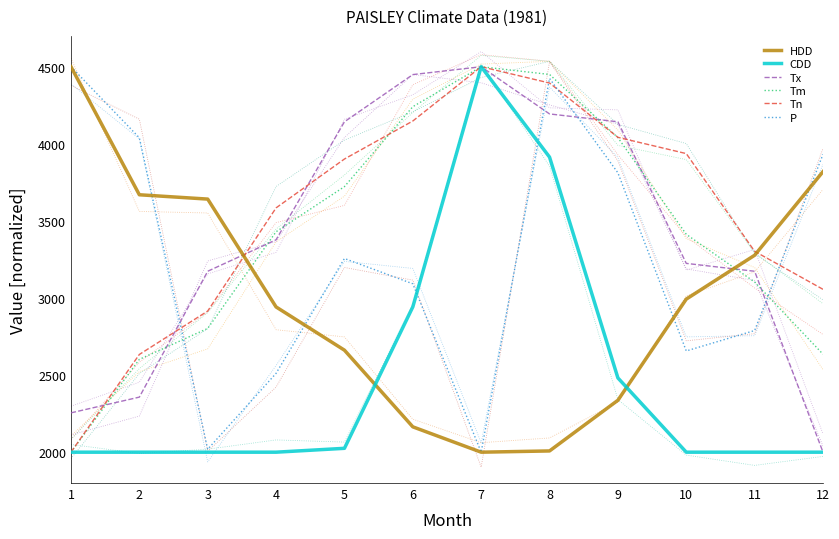

What is the average value of the Tx series?

3415.8